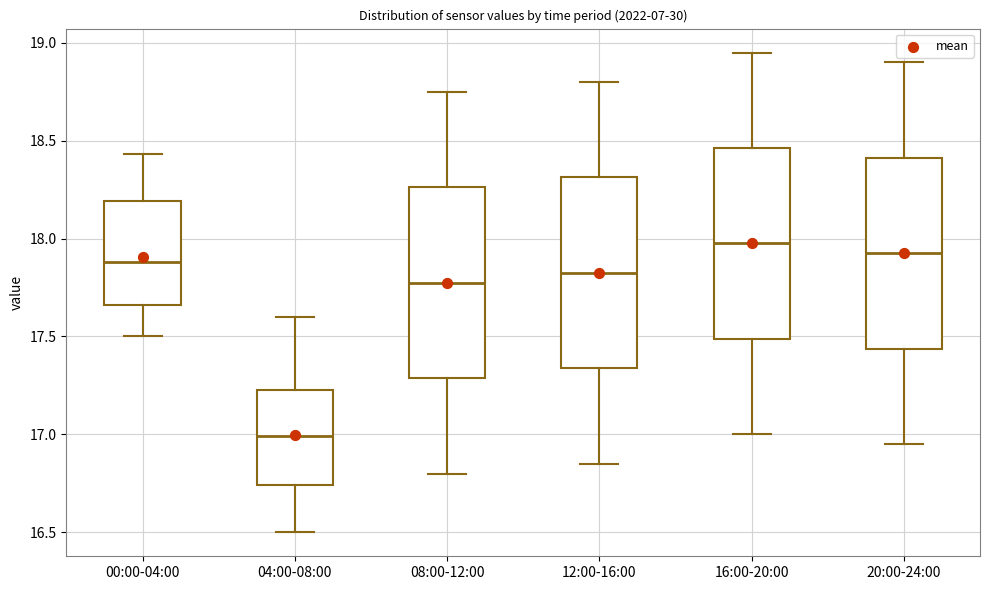

Reading left to right, transcribe this box plot: for each box, give where its median line is, the range the box spans, and where its two whiskers end, as read against the y-axis. The values are not printed on the chart, so give them approximately, as read against the axis.

00:00-04:00: median 17.90, box 17.65 to 18.20, whiskers 17.50 to 18.45
04:00-08:00: median 17.00, box 16.75 to 17.25, whiskers 16.50 to 17.60
08:00-12:00: median 17.80, box 17.30 to 18.25, whiskers 16.80 to 18.75
12:00-16:00: median 17.85, box 17.35 to 18.30, whiskers 16.85 to 18.80
16:00-20:00: median 18.00, box 17.50 to 18.45, whiskers 17.00 to 18.95
20:00-24:00: median 17.95, box 17.45 to 18.40, whiskers 16.95 to 18.90